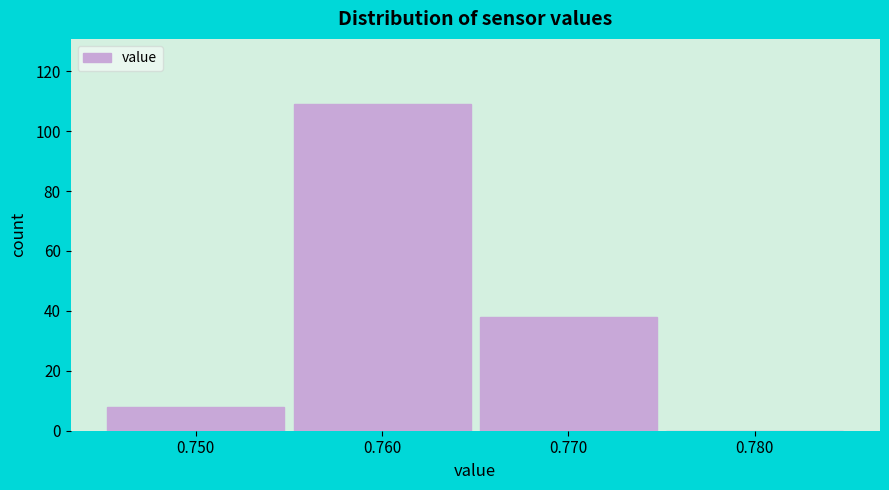

Which range on the x-axis has the tallest bar?

0.755 to 0.765